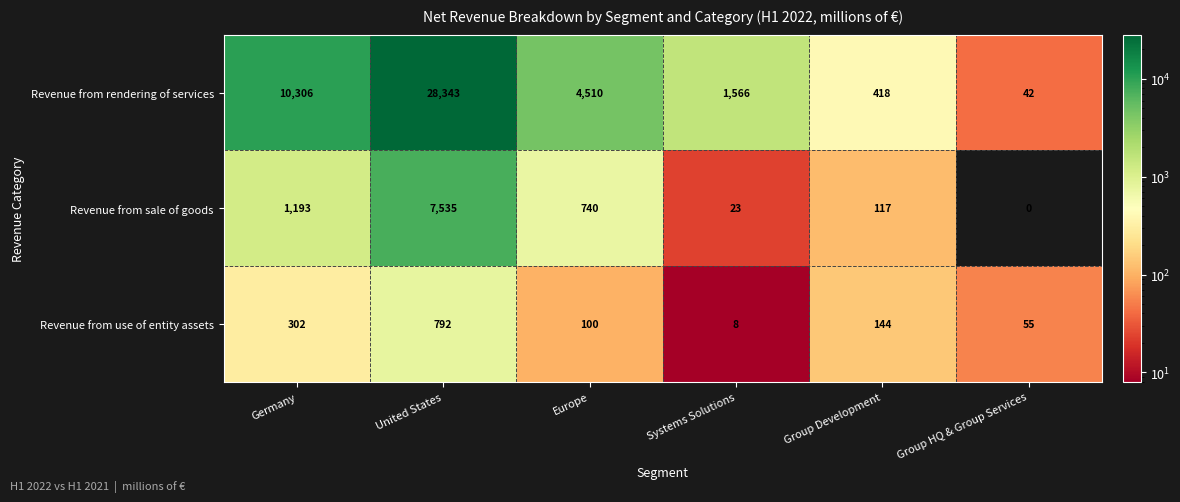

At how many categories does at least one series exceed 7049?

2